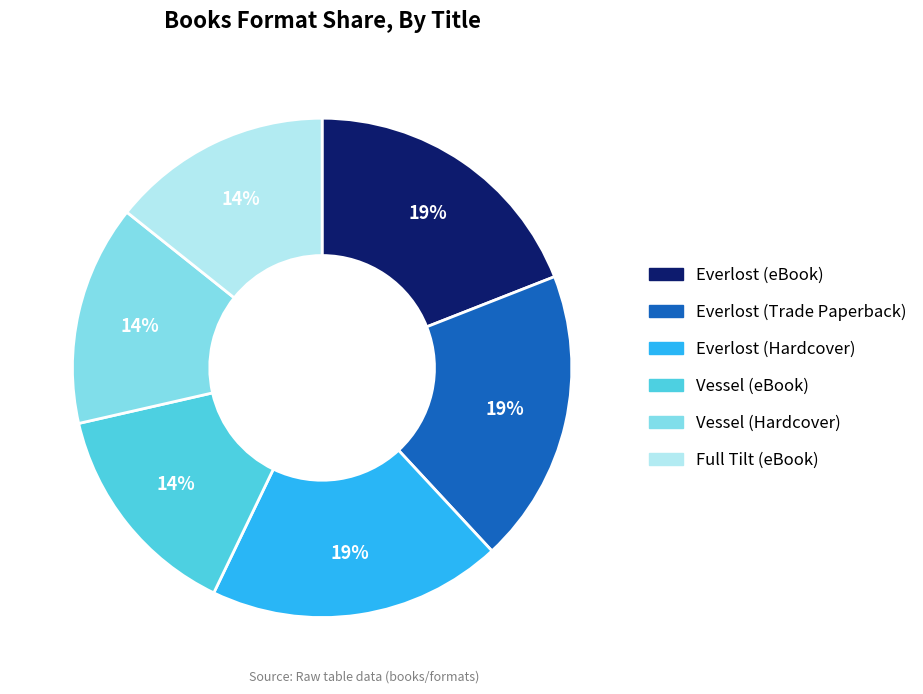

Does any single category account for the majority?

No